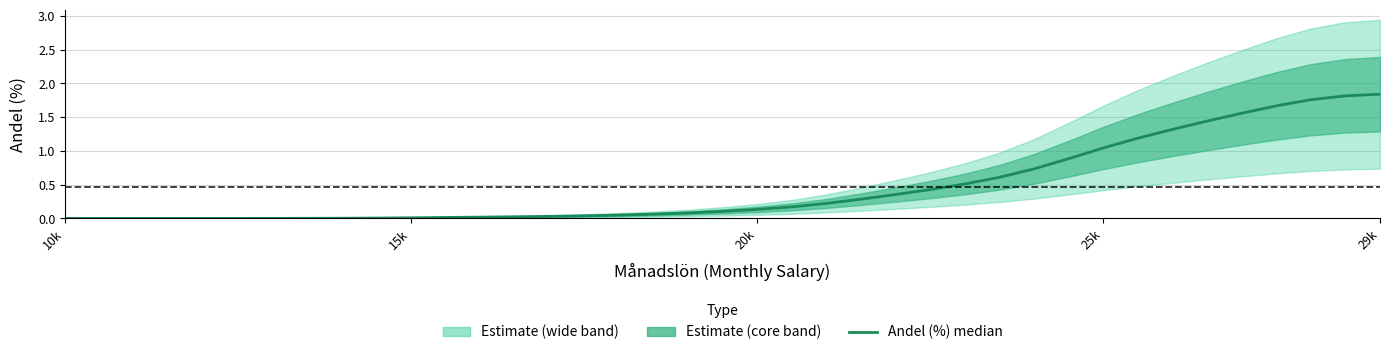

What is the difference between the second highest and second lowest values?

1.8